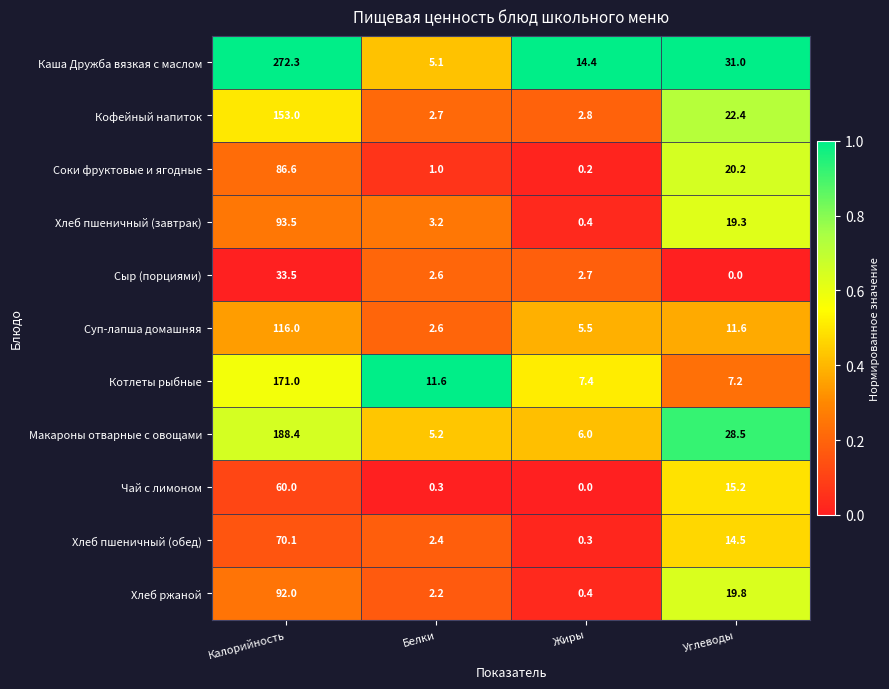

What is the maximum value shown in the chart?

272.3